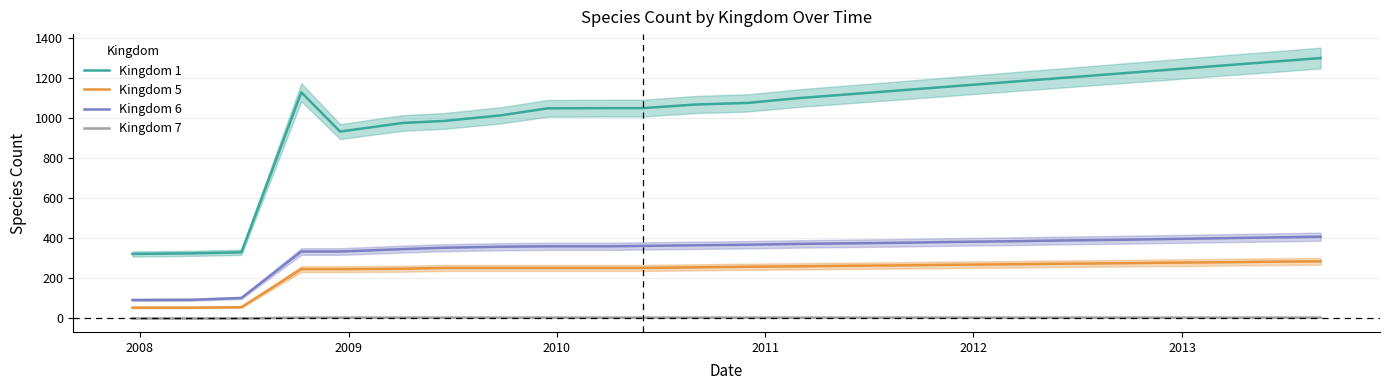

True or false: Kingdom 1 and Kingdom 7 intersect in this chart.

False